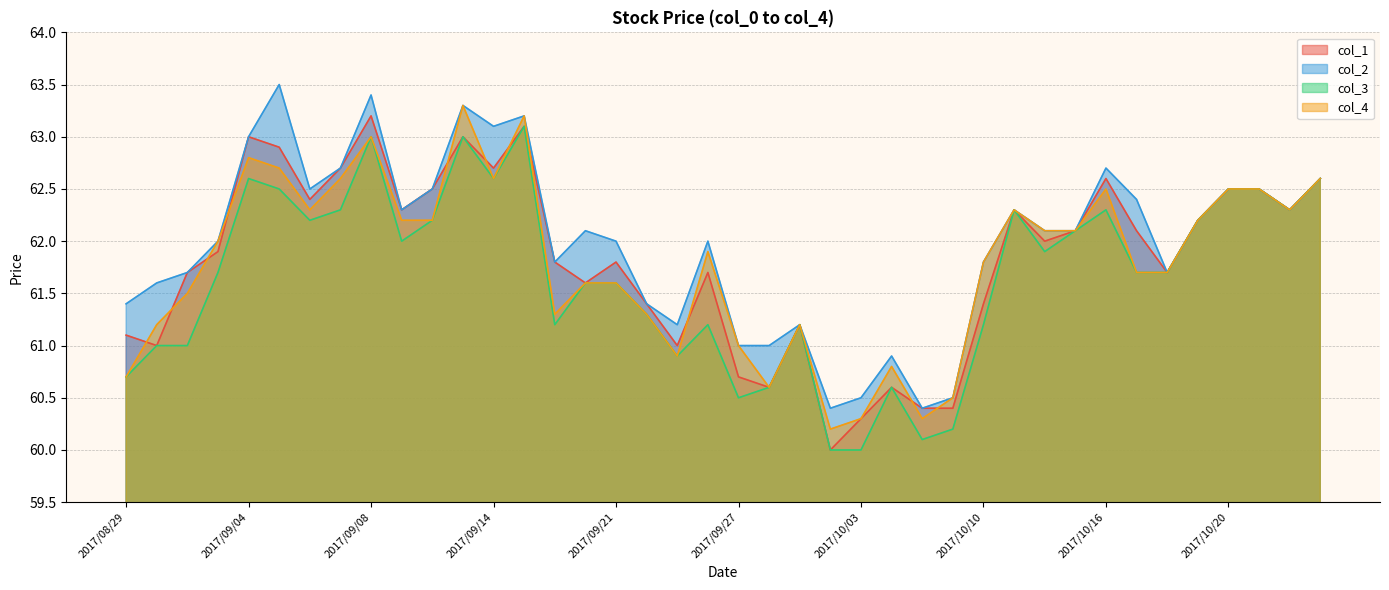

Which label corresponds to the largest value in the chart?

2017/09/05